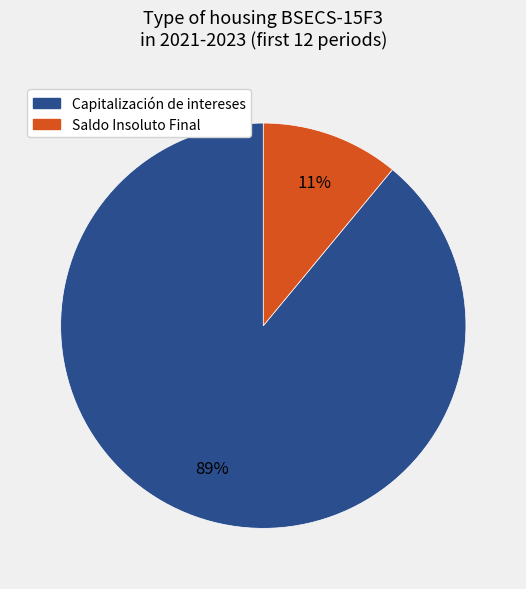

What is the largest slice in the pie chart?

Capitalización de intereses